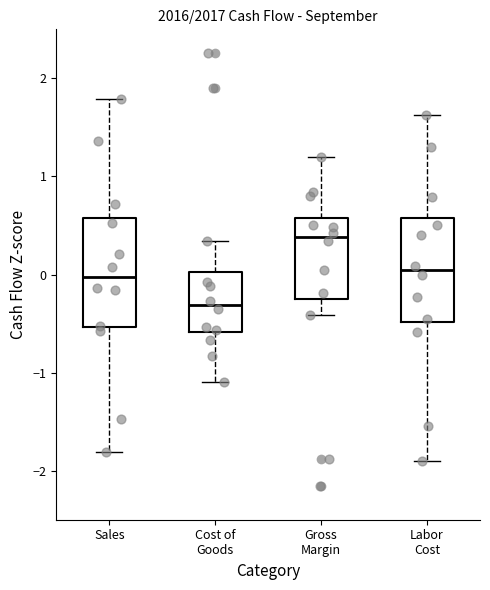

Reading left to right, read every box against the y-axis: the position of its median line, the range the box covers, and the ends of its whiskers. The values are not printed on the chart, so give them approximately, as read against the axis.

Sales: median 0.0, box -0.5 to 0.6, whiskers -1.8 to 1.8
Cost of Goods: median -0.3, box -0.6 to 0.0, whiskers -1.1 to 0.3
Gross Margin: median 0.4, box -0.2 to 0.6, whiskers -0.4 to 1.2
Labor Cost: median 0.0, box -0.5 to 0.6, whiskers -1.9 to 1.6